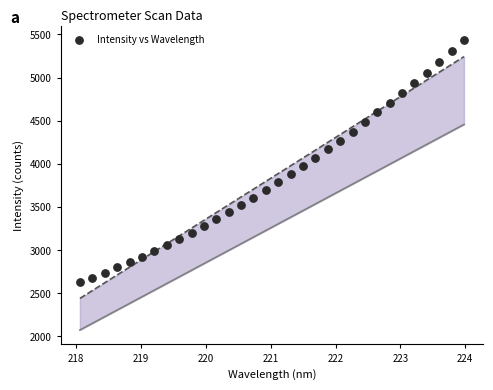

What is the range of X values (max minus min)?

5.9